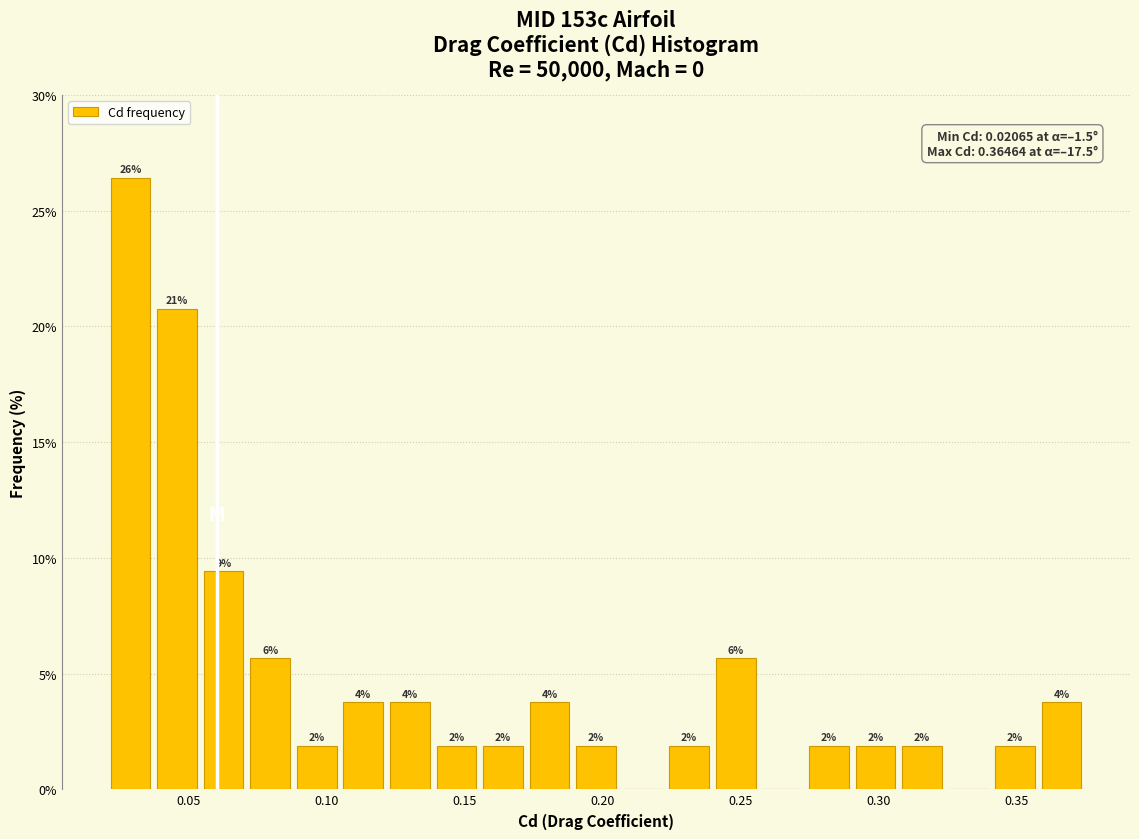

Read against the x-axis, roughly where is the centre of the tallest bar?

0.030